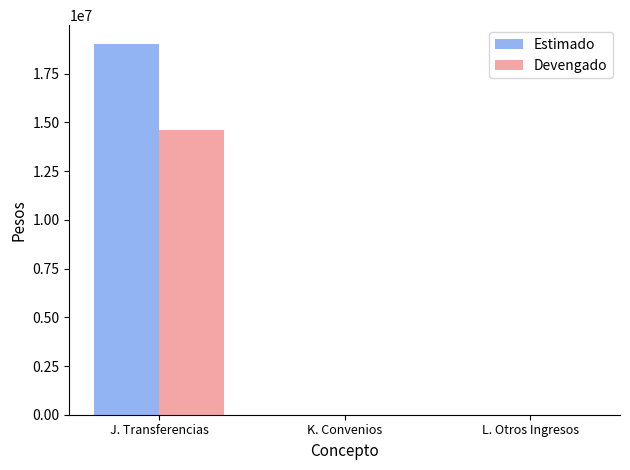

Is the value of Devengado at J. Transferencias greater than the value of Estimado at K. Convenios?

Yes